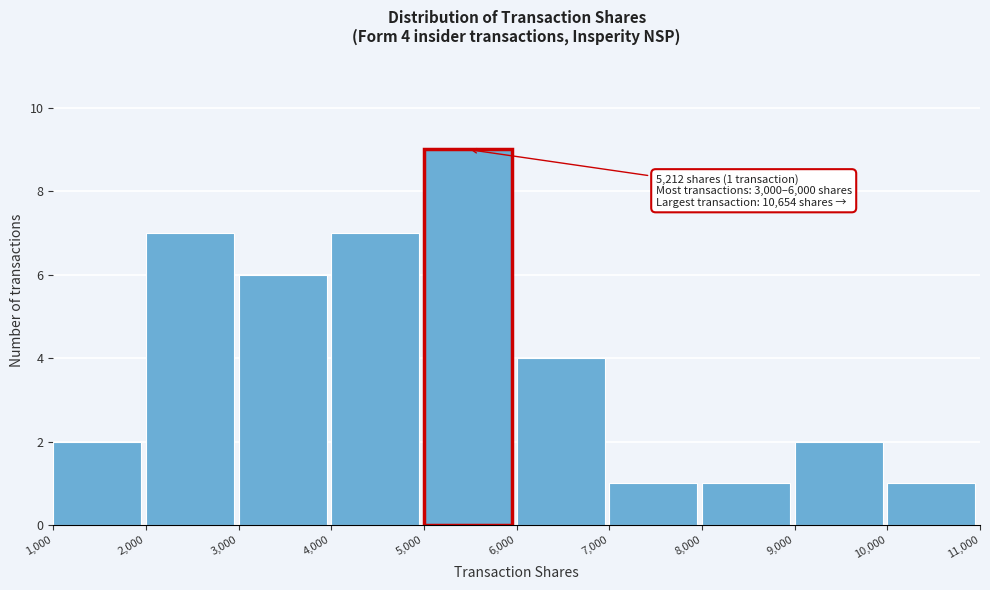

Over which range of the x-axis is the bar tallest?

5,000 to 6,000